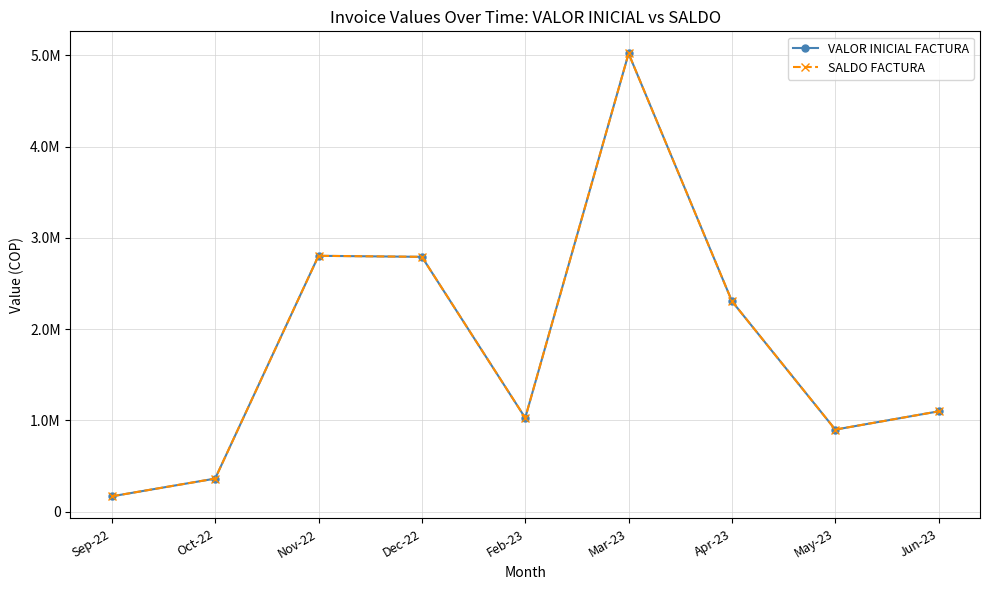

Which series has the widest spread of values?

VALOR INICIAL FACTURA